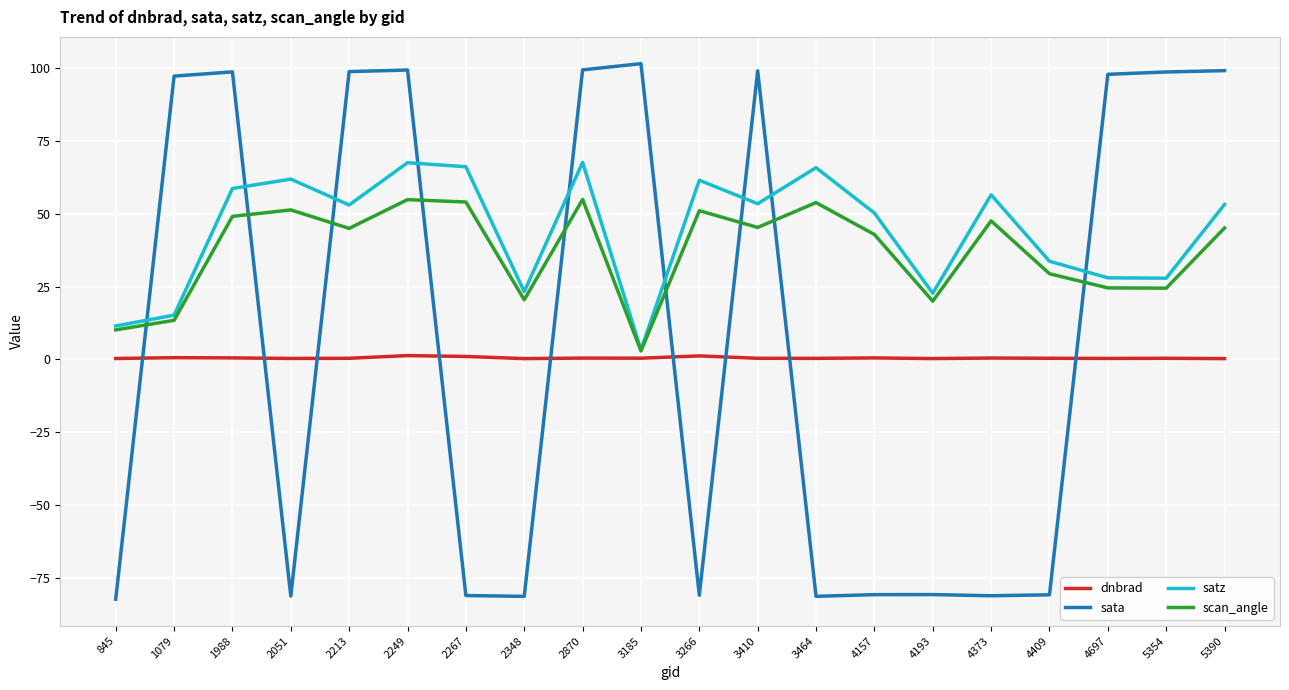

What is the sum of all sata values?

177.5